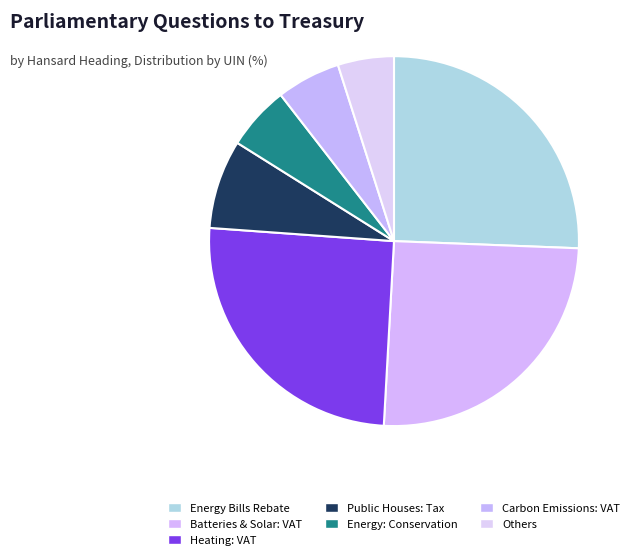

How many segments does this pie chart have?

7